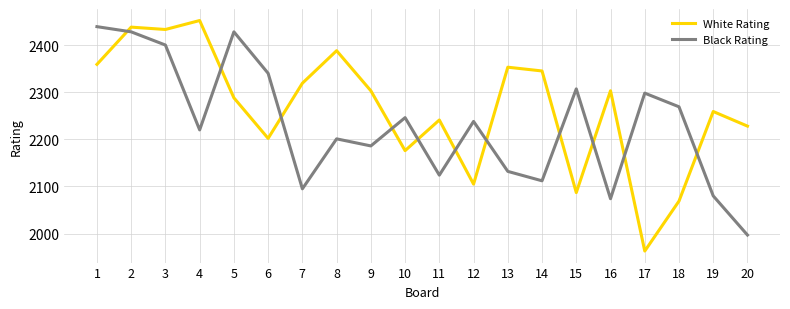

Where does the White Rating series first go above 2303?

1